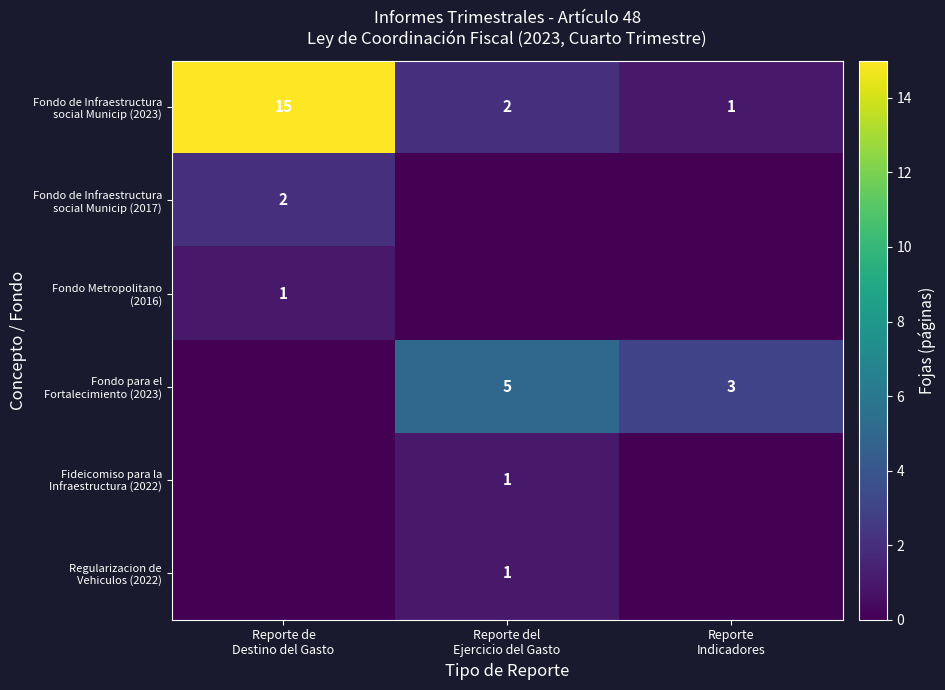

The Regularizacion de Vehiculos (2022) series shows 0 at Reporte Indicadores. True or false?

True